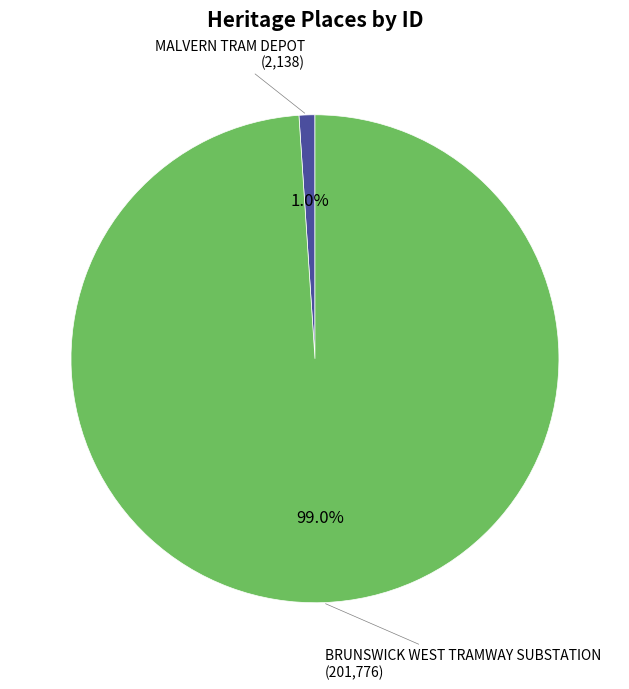

Count the number of slices in the pie.

2